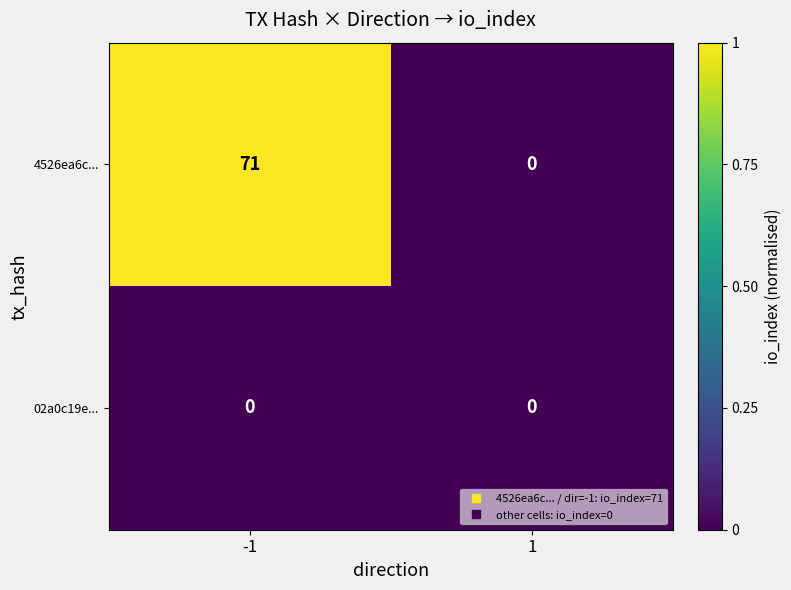

Reading left to right, list all the values displayed in this chart.

4526ea6c...: -1=71	1=0
02a0c19e...: -1=0	1=0